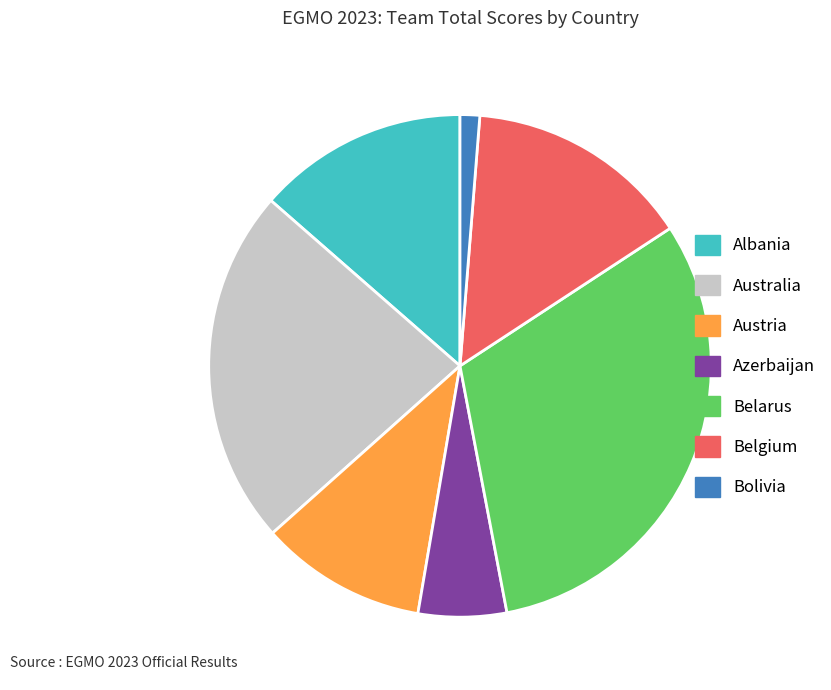

Combined, do Belarus and Austria account for over 50%?

No